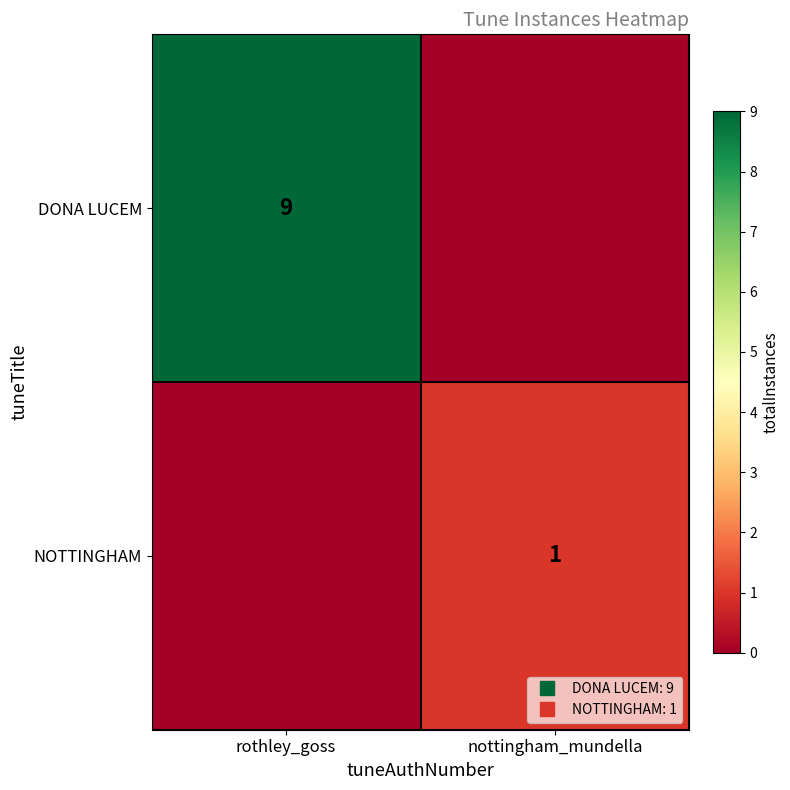

Which series has the largest total across all categories?

DONA LUCEM